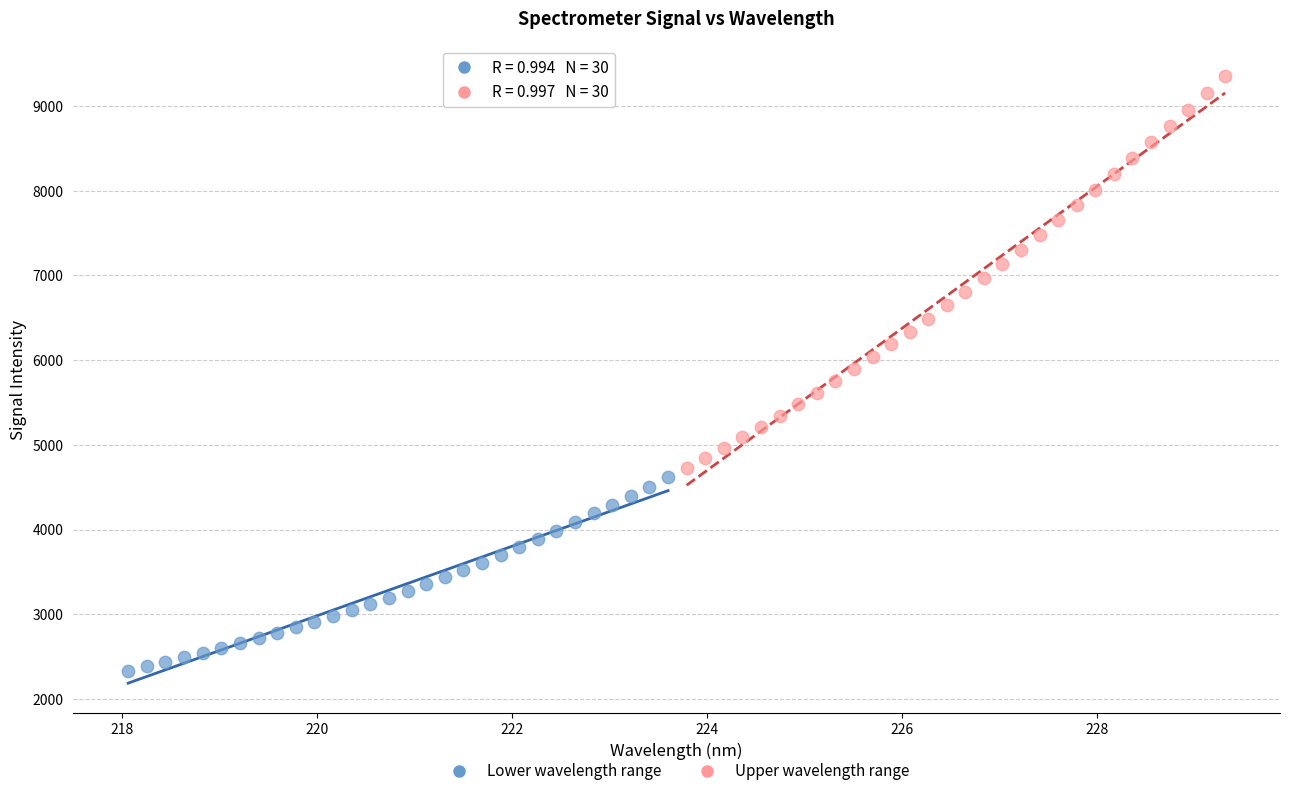

What are all the series names shown in the legend?

Lower wavelength range, Upper wavelength range